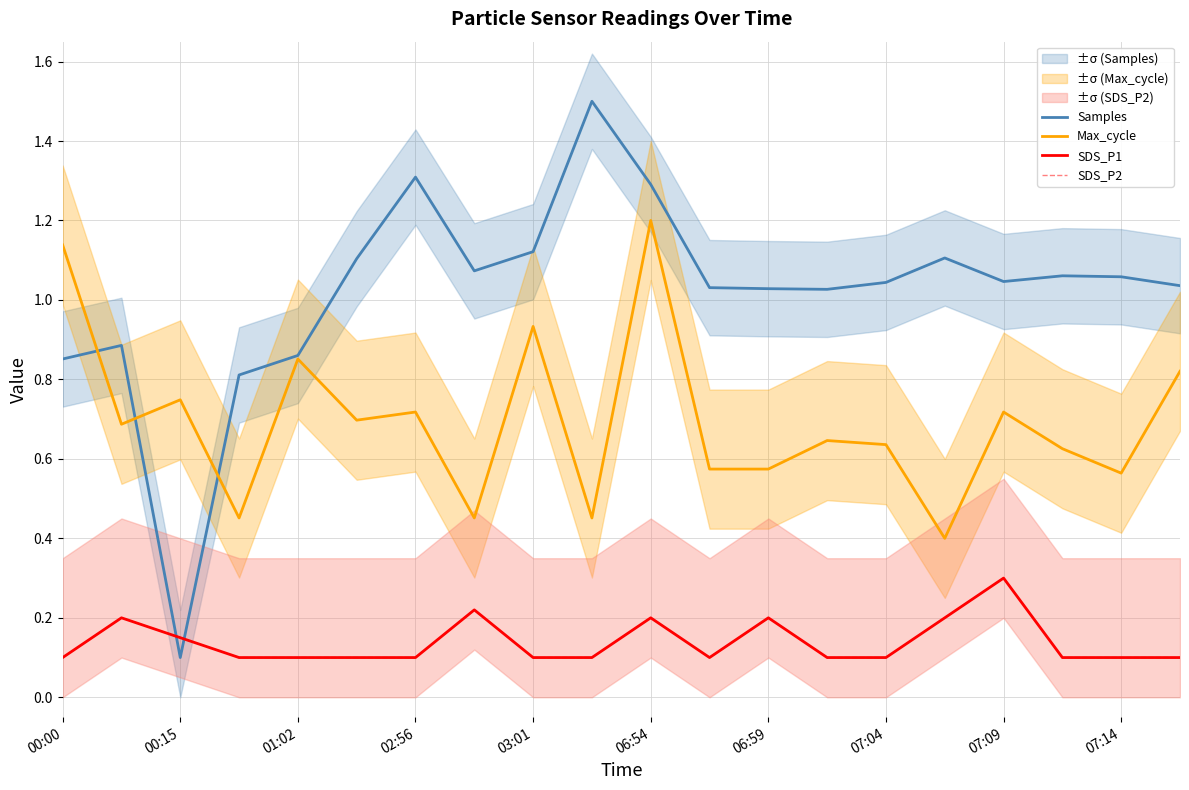

Does the chart display data point markers on the line(s)?

No